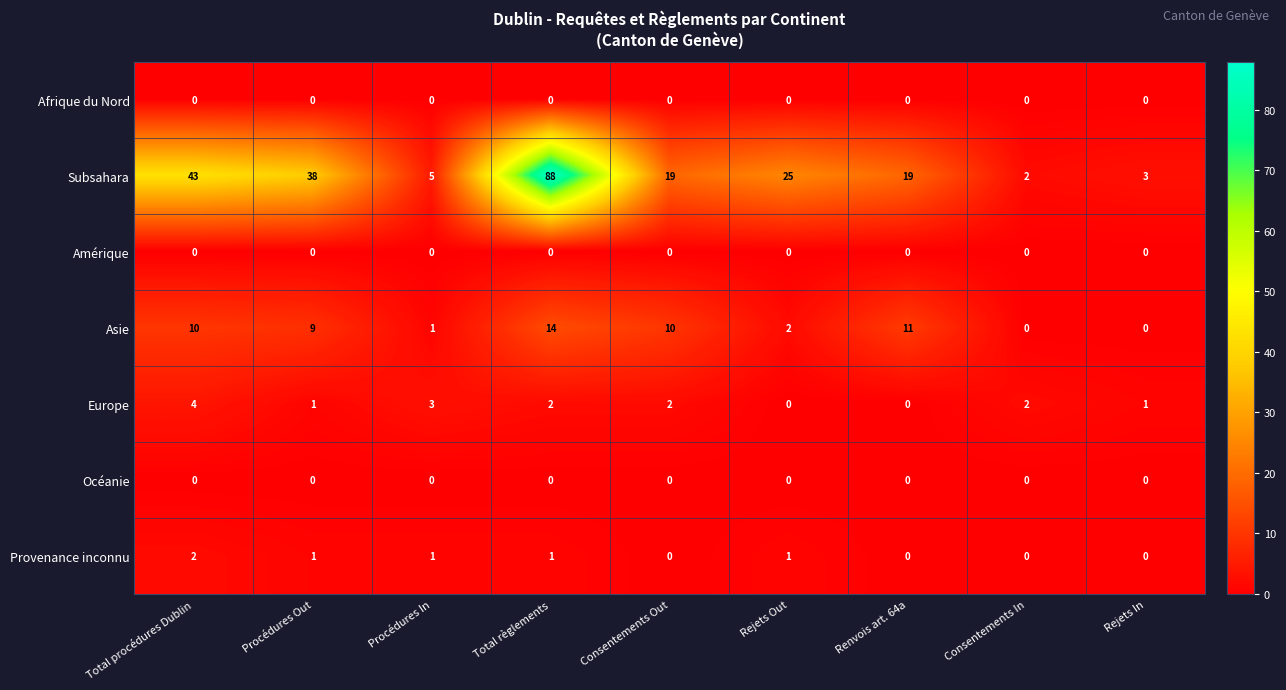

Which series has the largest range (max minus min)?

Subsahara